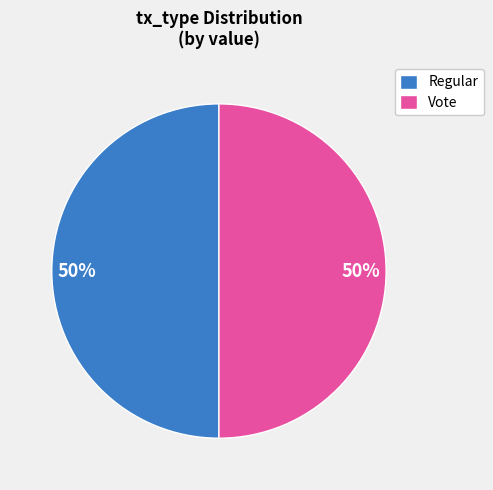

Combined, do Vote and Regular account for over 50%?

Yes